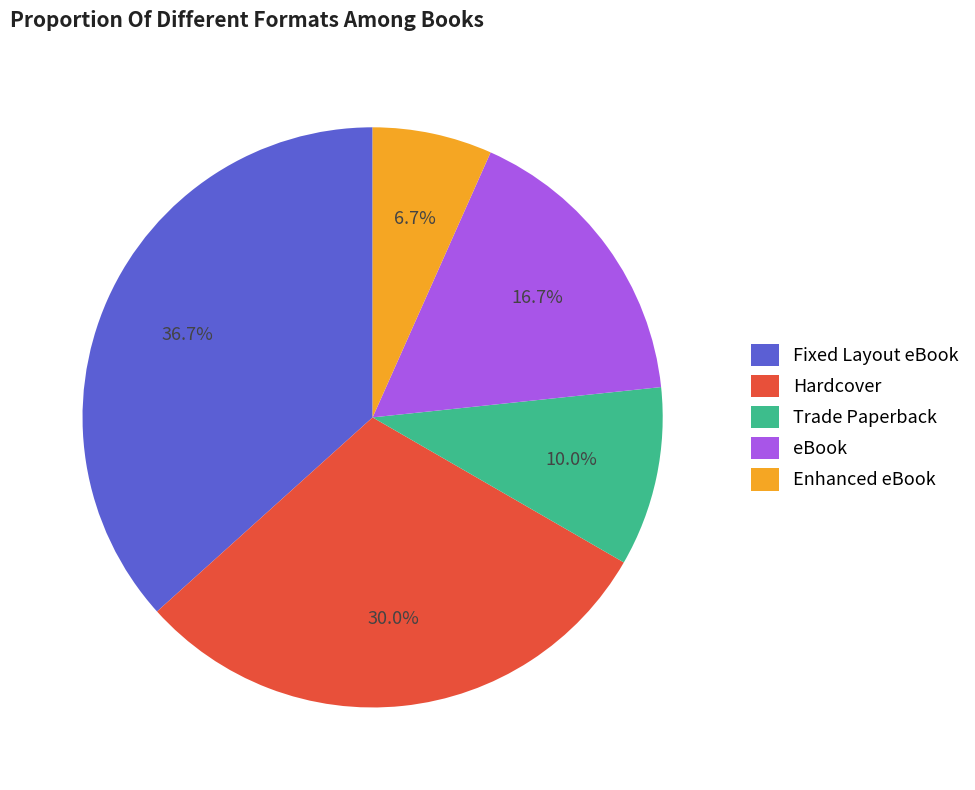

How many slices are in this pie chart?

5